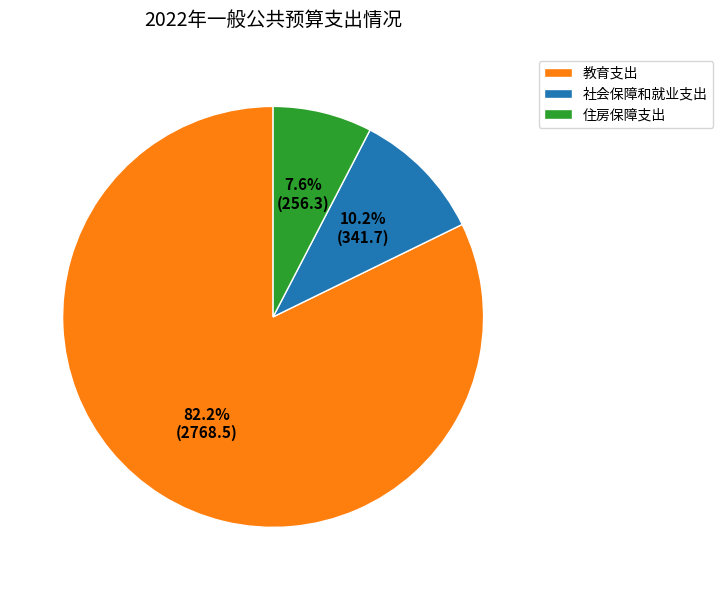

Count the number of slices in the pie.

3